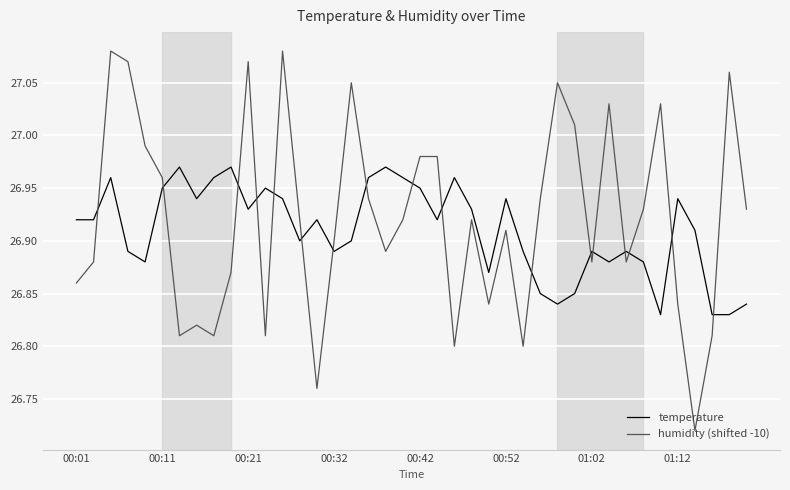

List the series in order of their peak value, lowest first.

temperature, humidity (shifted -10)